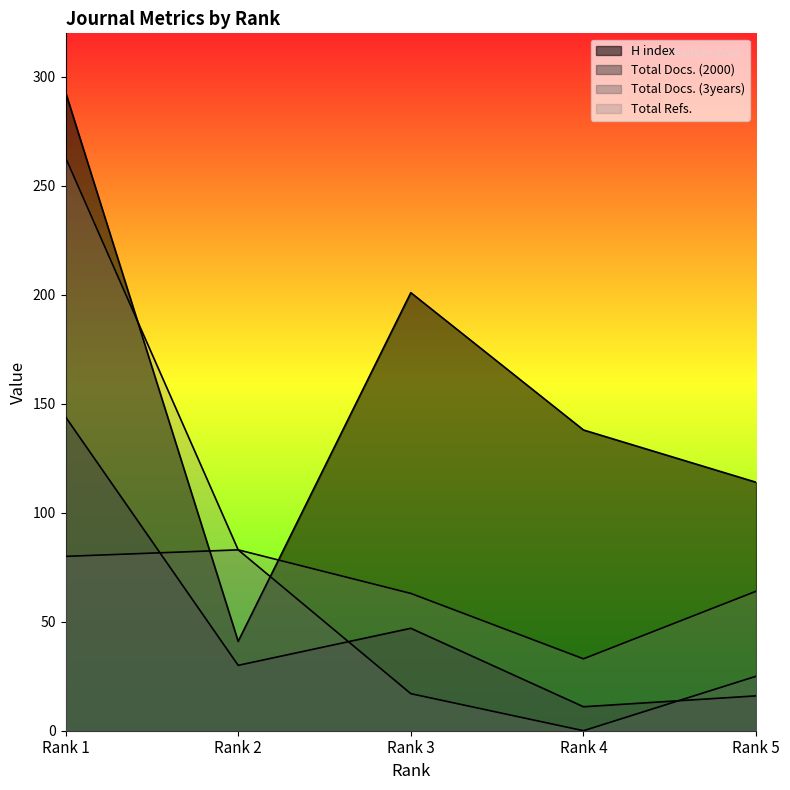

At which category does Total Docs. (2000) reach its first local valley?

Rank 2